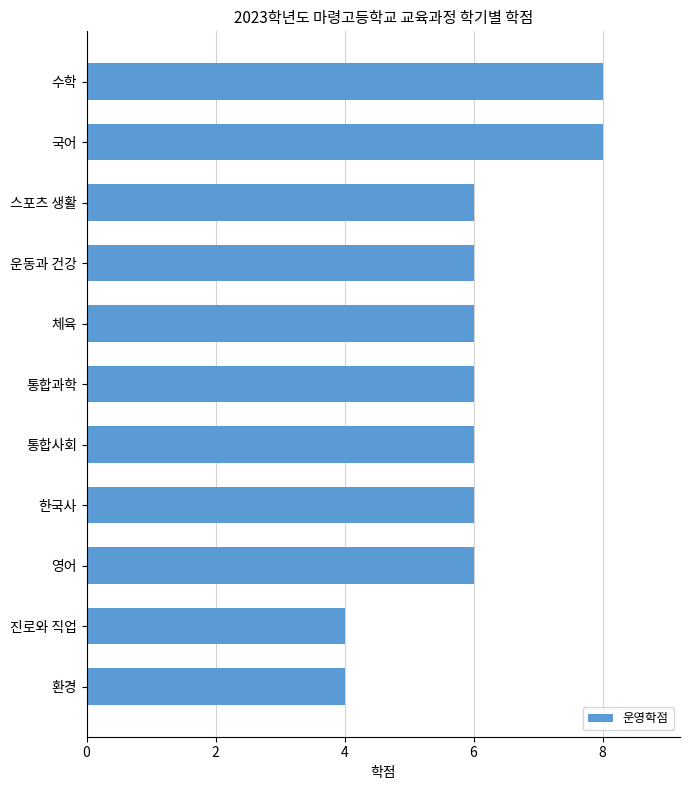

Which has a higher value, 국어 or 통합과학?

국어